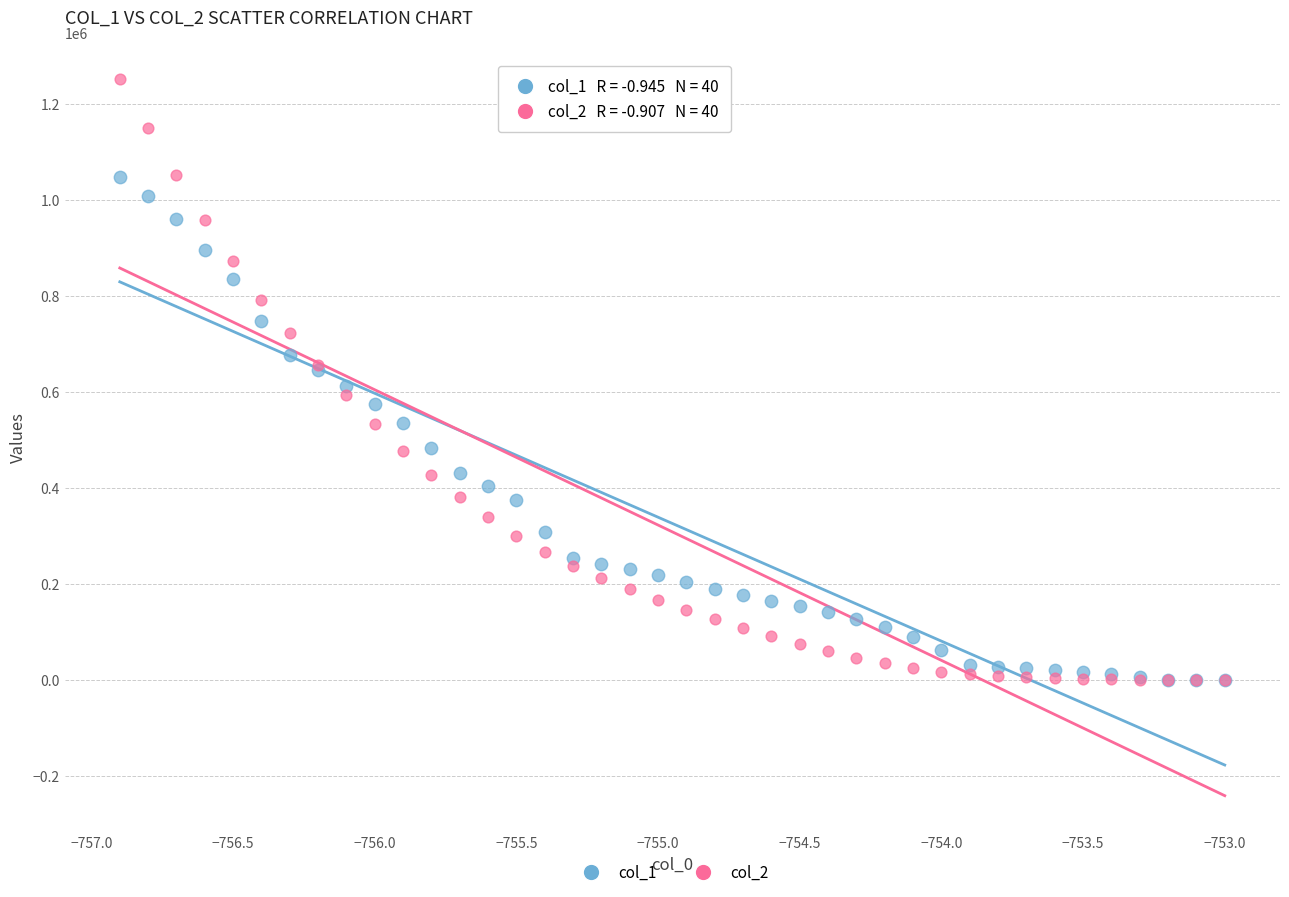

What are all the series names shown in the legend?

col_1, col_2